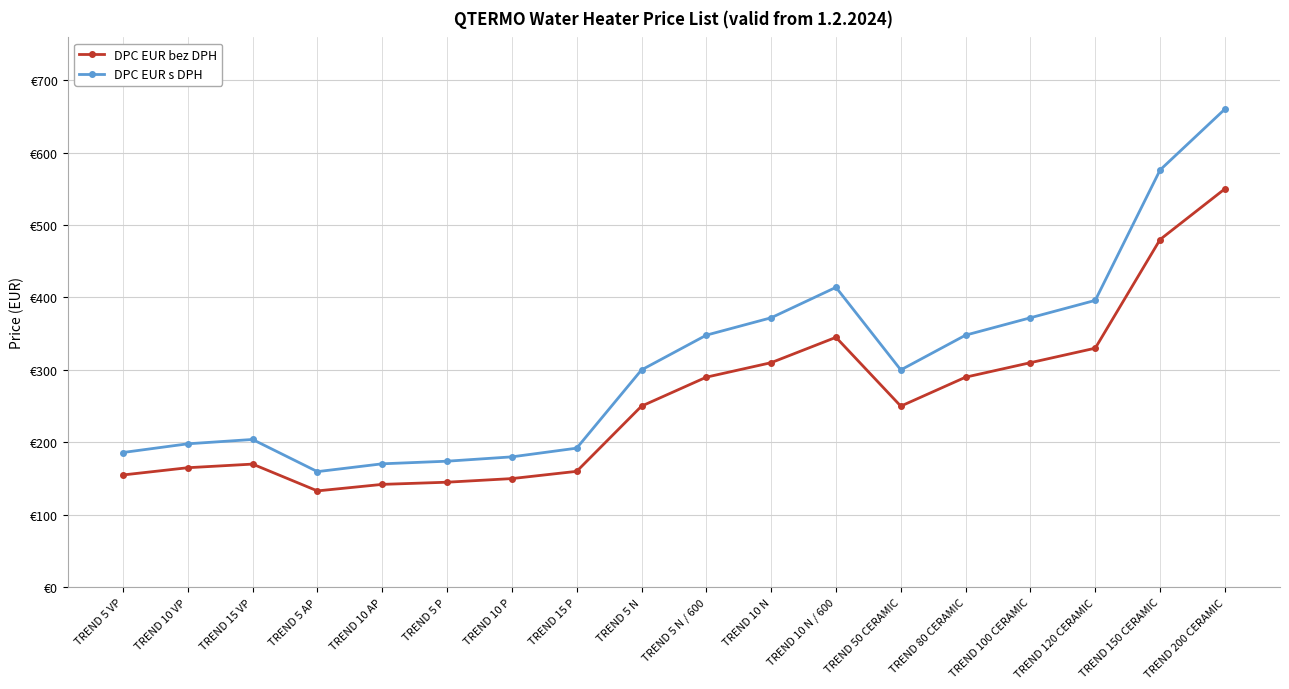

Which label corresponds to the largest value in the chart?

TREND 200 CERAMIC